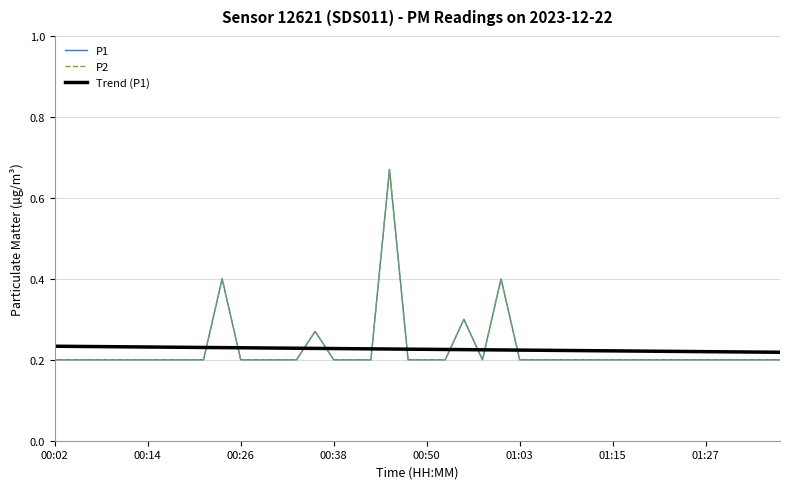

What is the value of the Trend (P1) point at the 20th from the left?

0.2